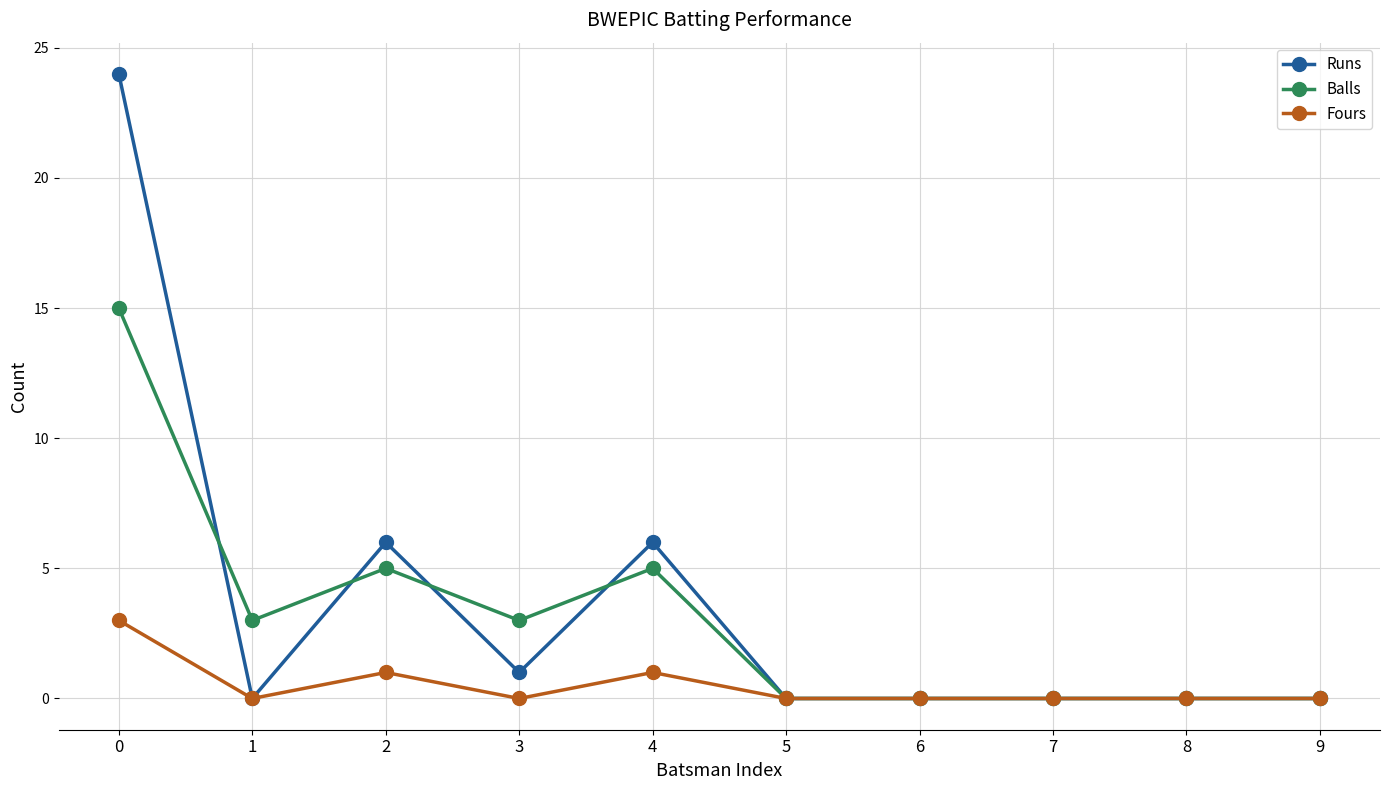

Rank the series by their maximum value, from highest to lowest.

Runs, Balls, Fours